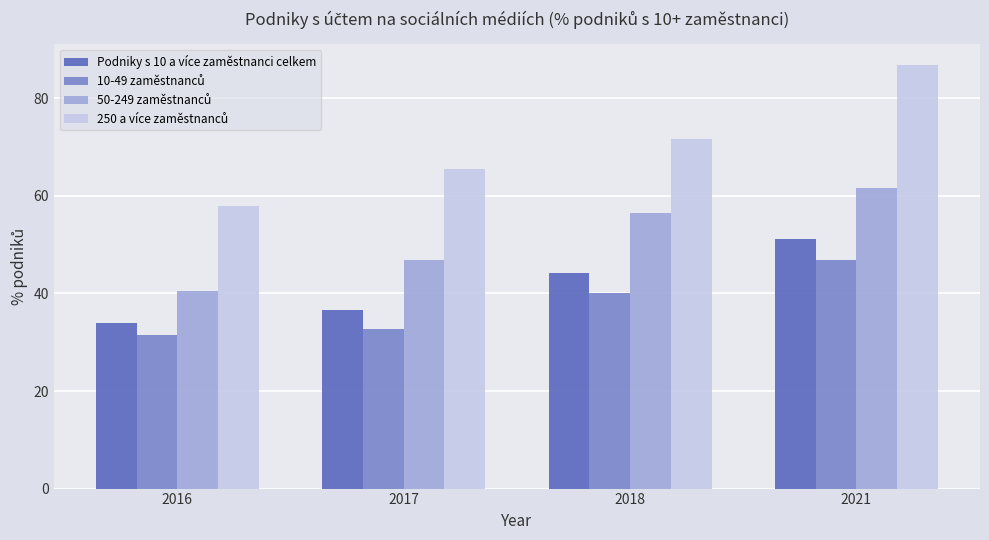

At how many categories does at least one series exceed 61?

3